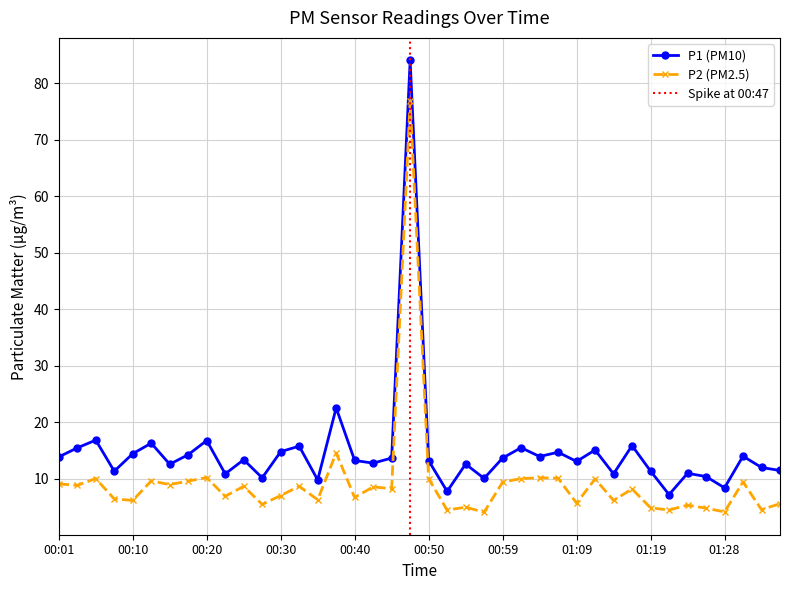

In P2, how many points are higher than both neighbors (excluding endpoints)?

14